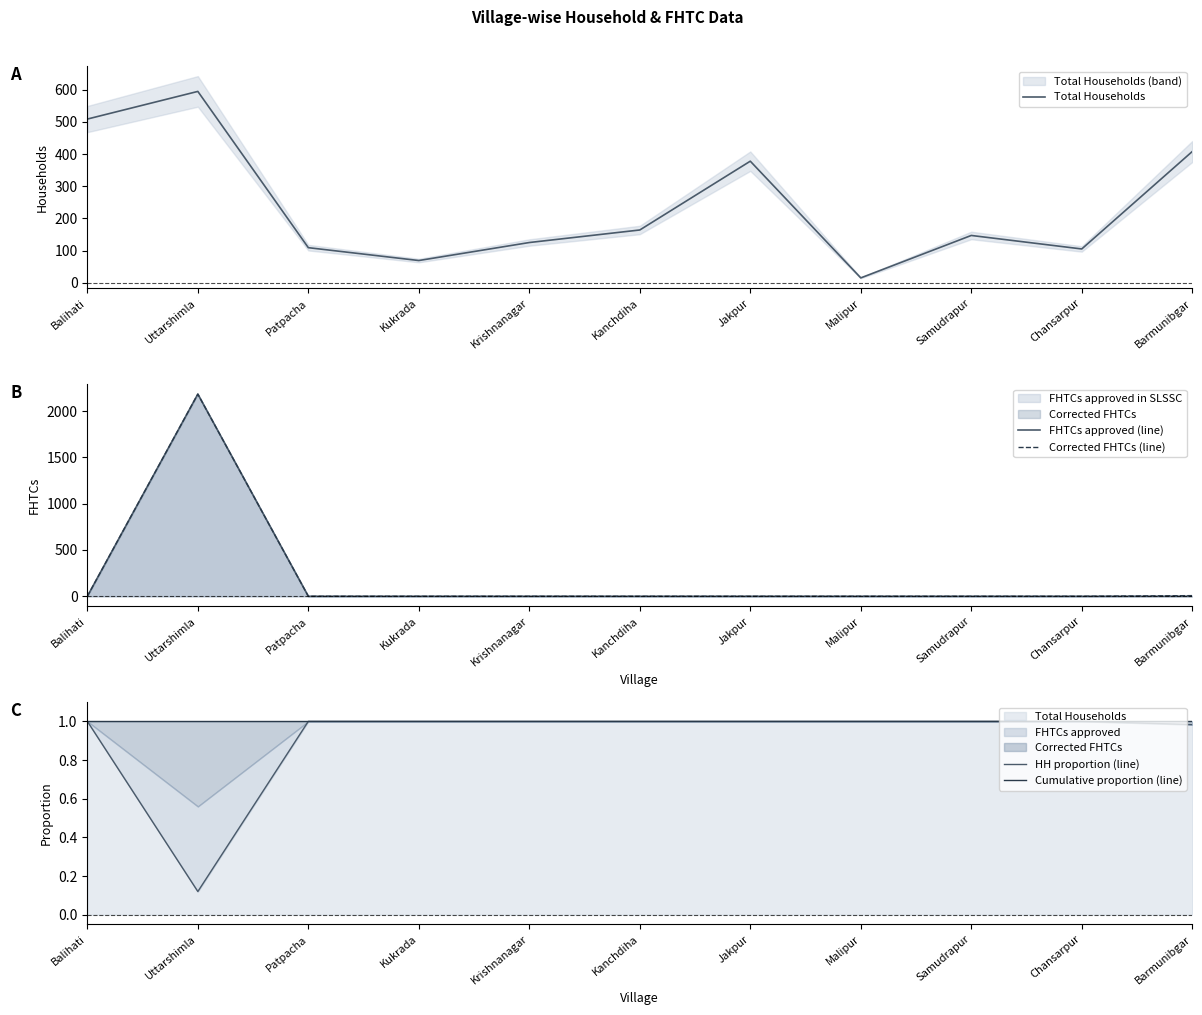

True or false: Cumulative proportion (line) has more than 2 points higher than both neighbors.

False